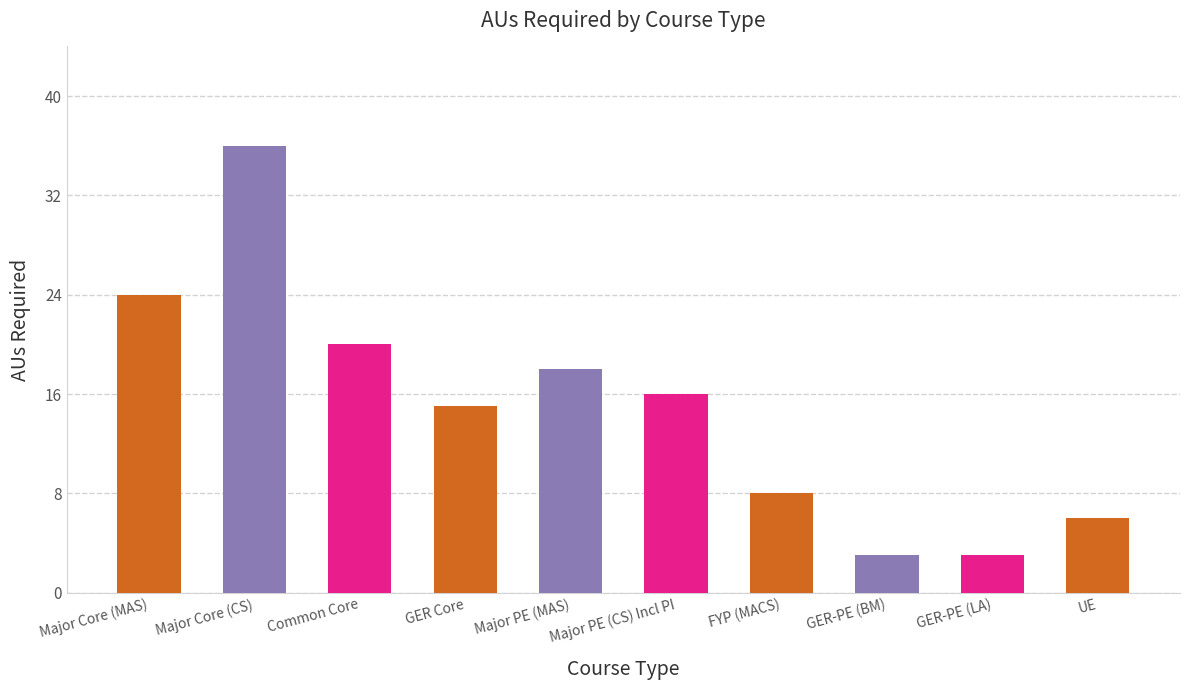

How many bars are there in total?

10